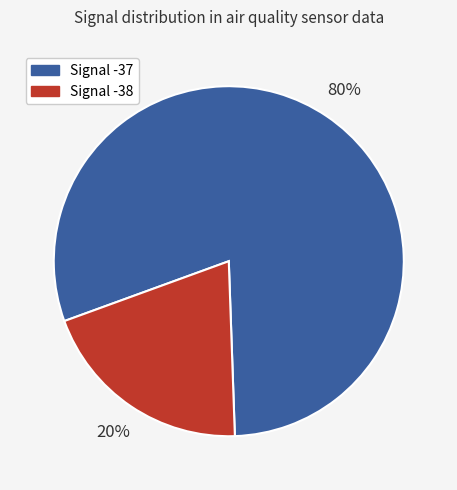

Does any single category account for the majority?

Yes